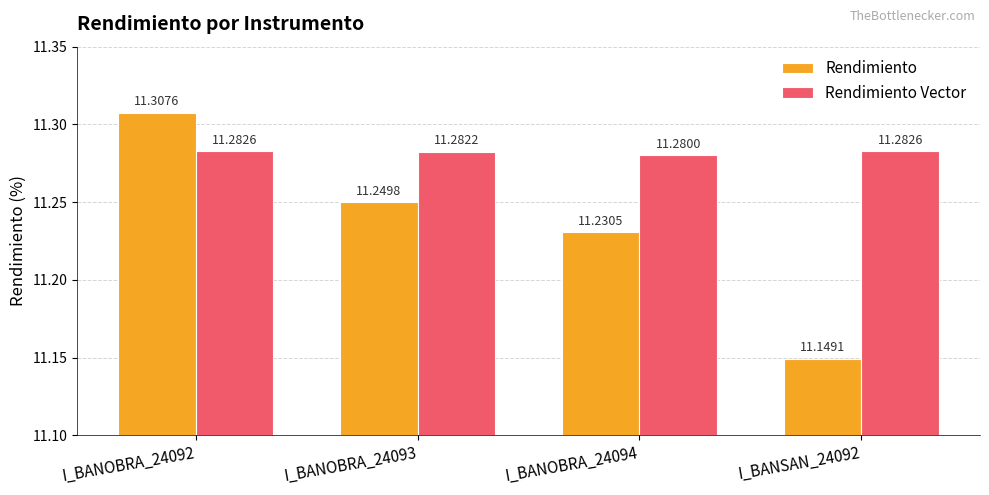

What position from the right is I_BANSAN_24092?

1